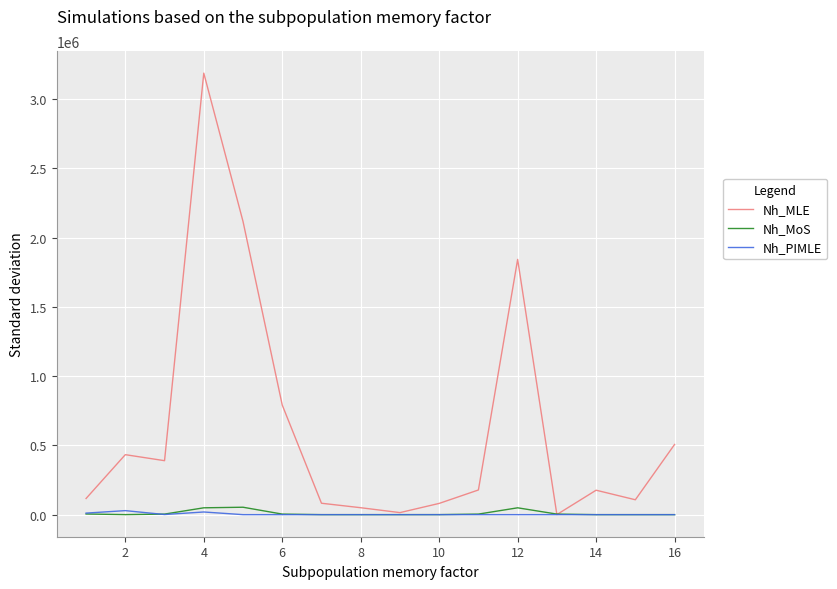

True or false: Nh_PIMLE has more than 1 points higher than both neighbors.

True